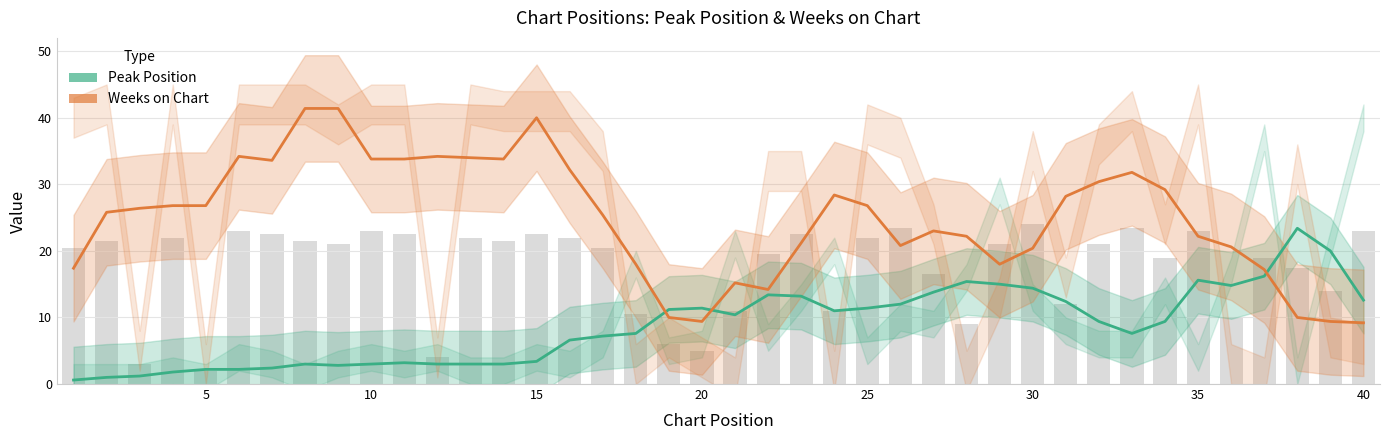

The Peak Position series shows 7.6 at 25. True or false?

False